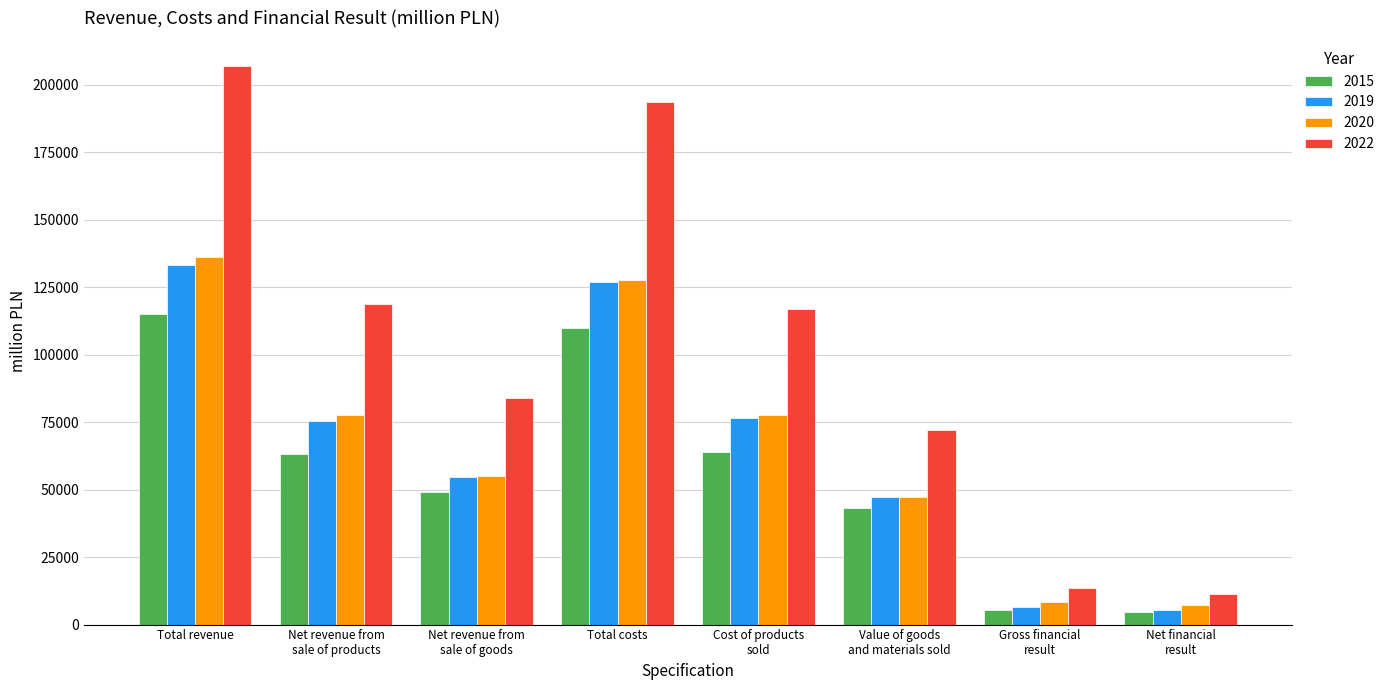

Which series has the largest range (max minus min)?

2022